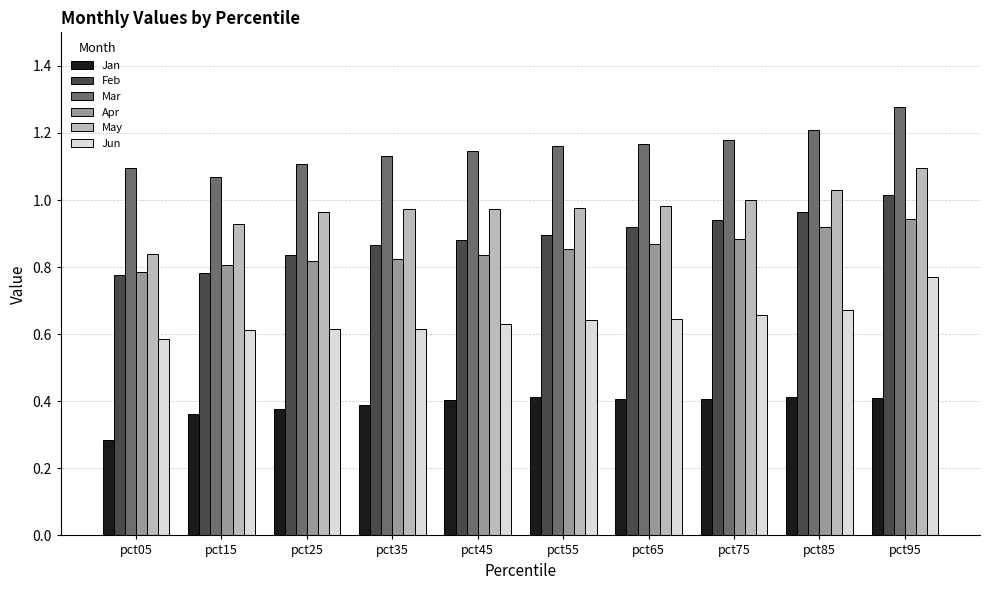

True or false: Apr has a value of 0.3 at pct75.

False